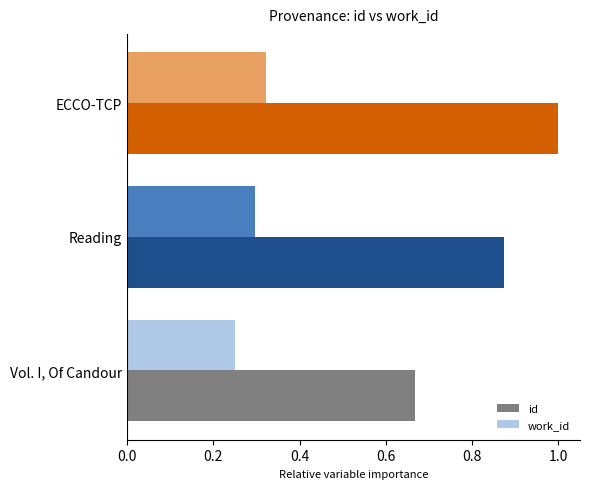

Which series has the largest range (max minus min)?

id